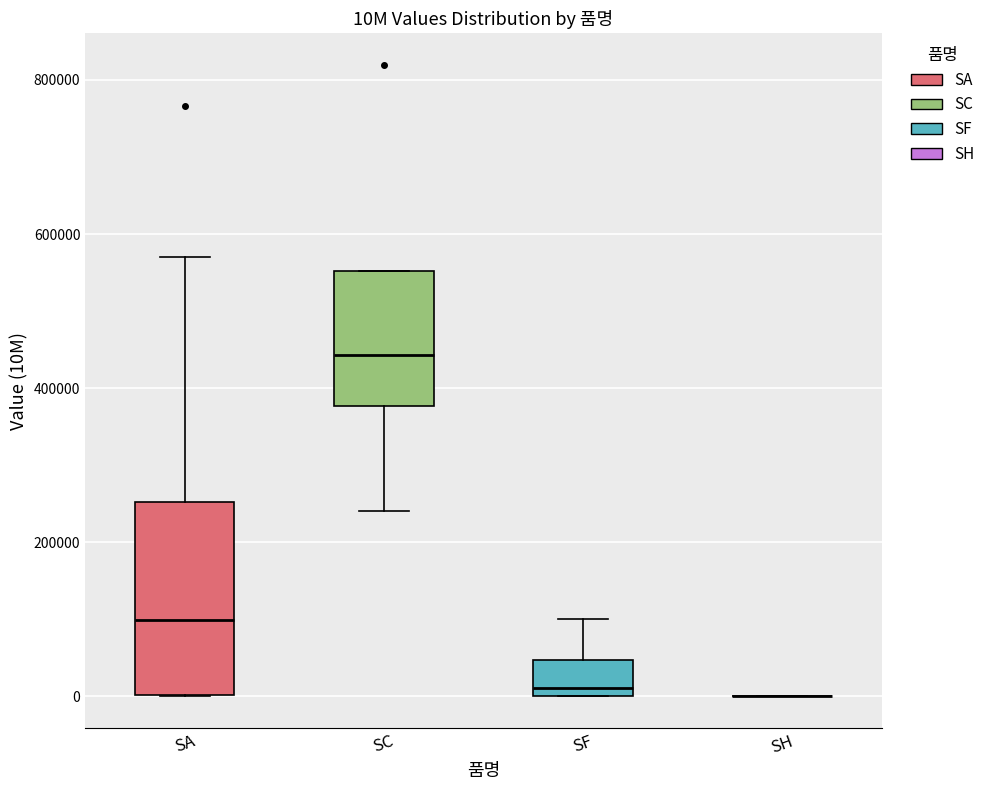

Which box is the tallest, from its lower edge to its upper edge?

SA